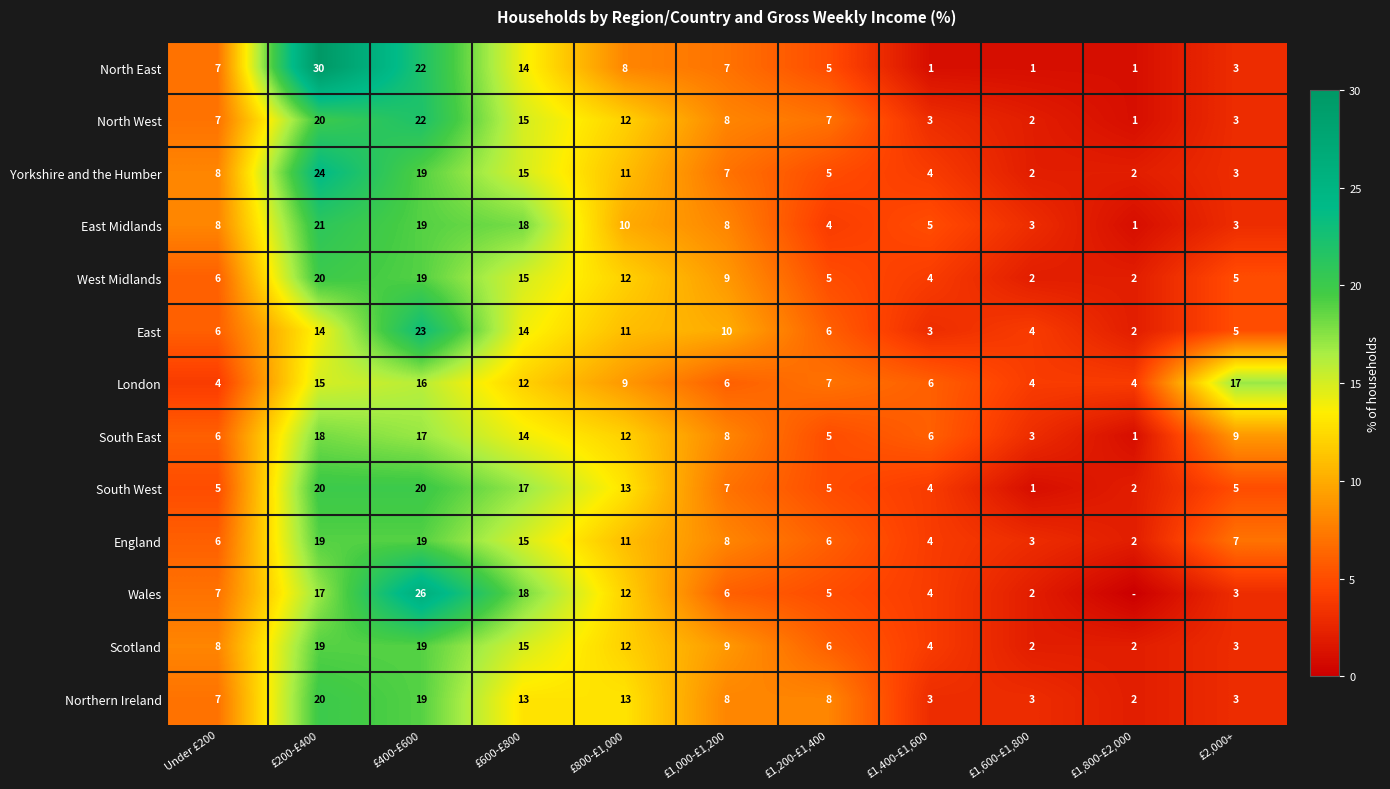

Between £1,400-£1,600 and £2,000+, which series saw the biggest shift?

London